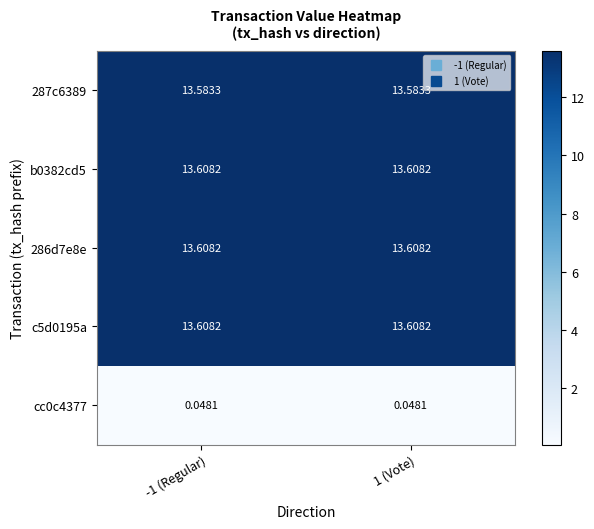

How many distinct data groups are displayed?

5